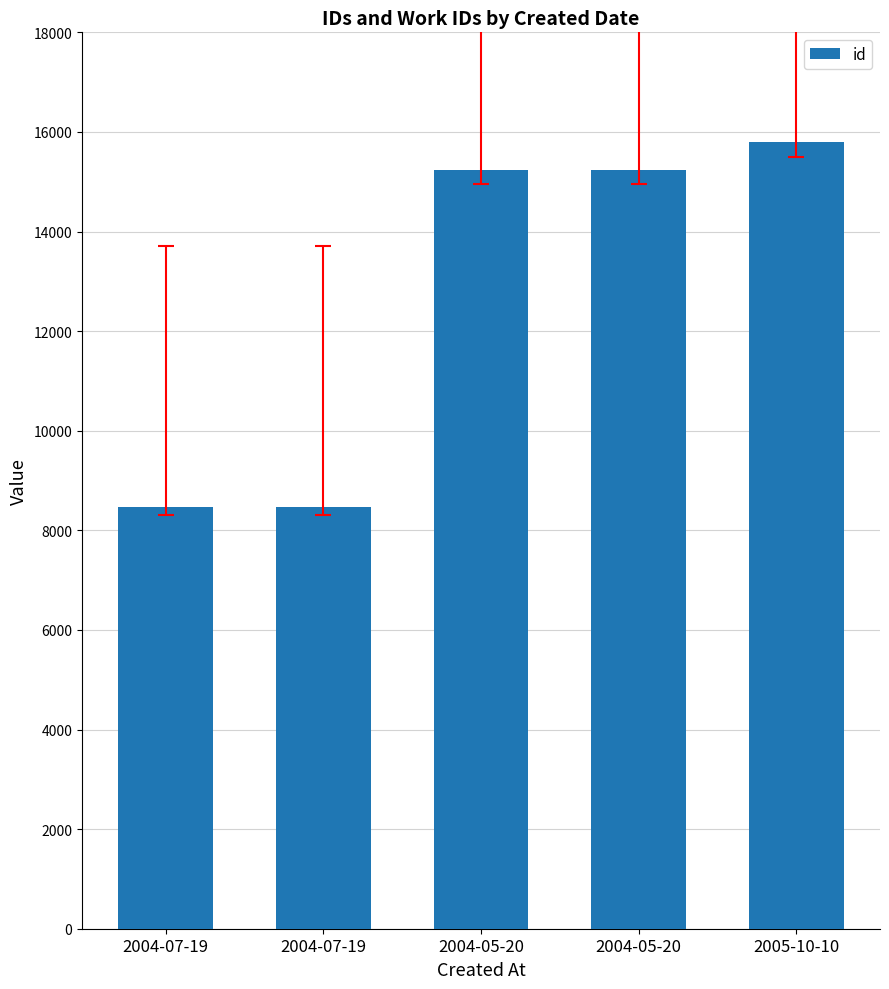

Where does the data first go above 15233?

2004-05-20